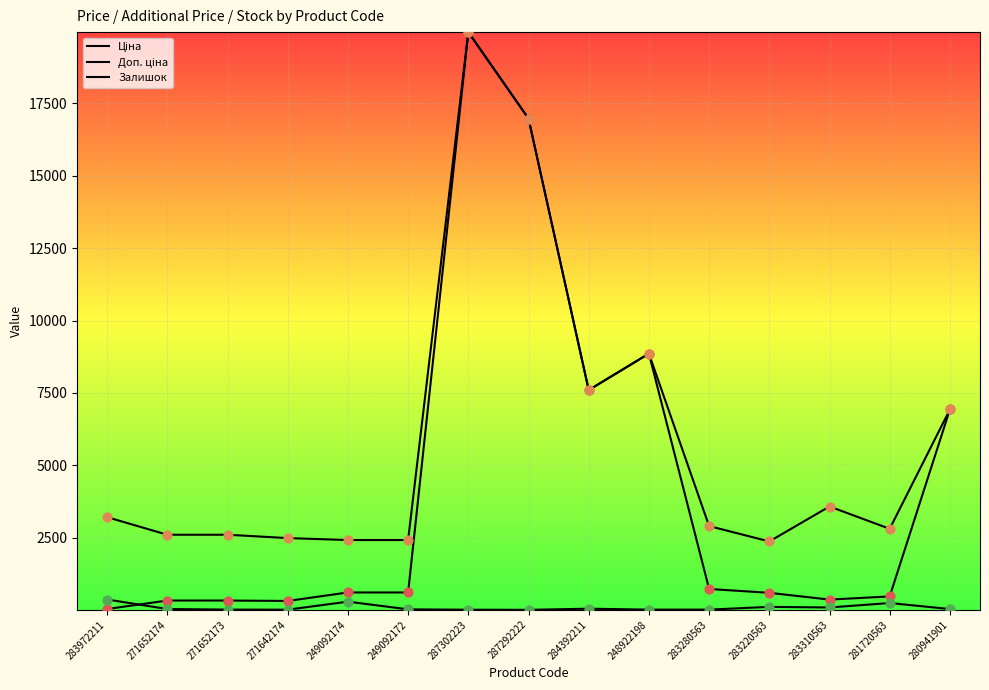

How many lines are shown in the chart?

3